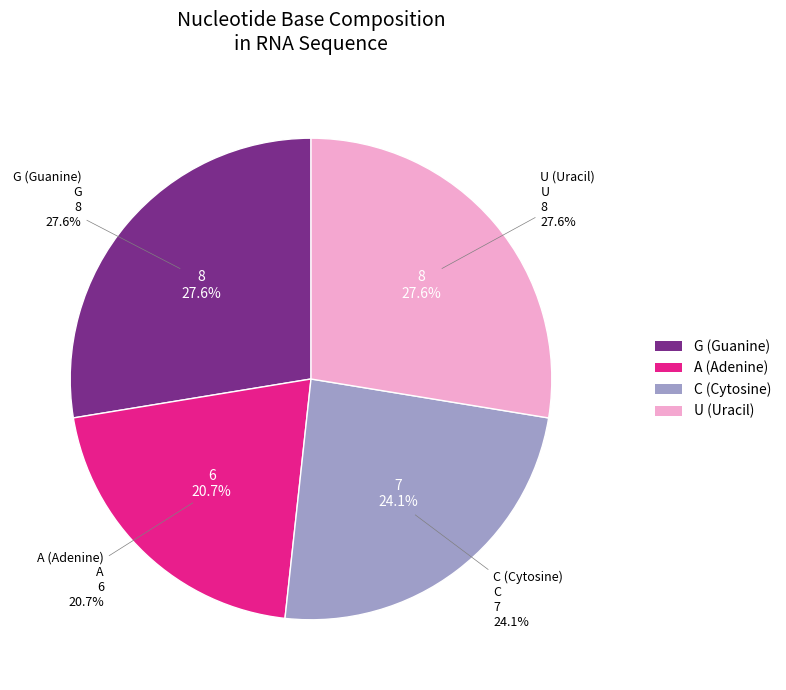

True or false: C accounts for 34% of the total.

False